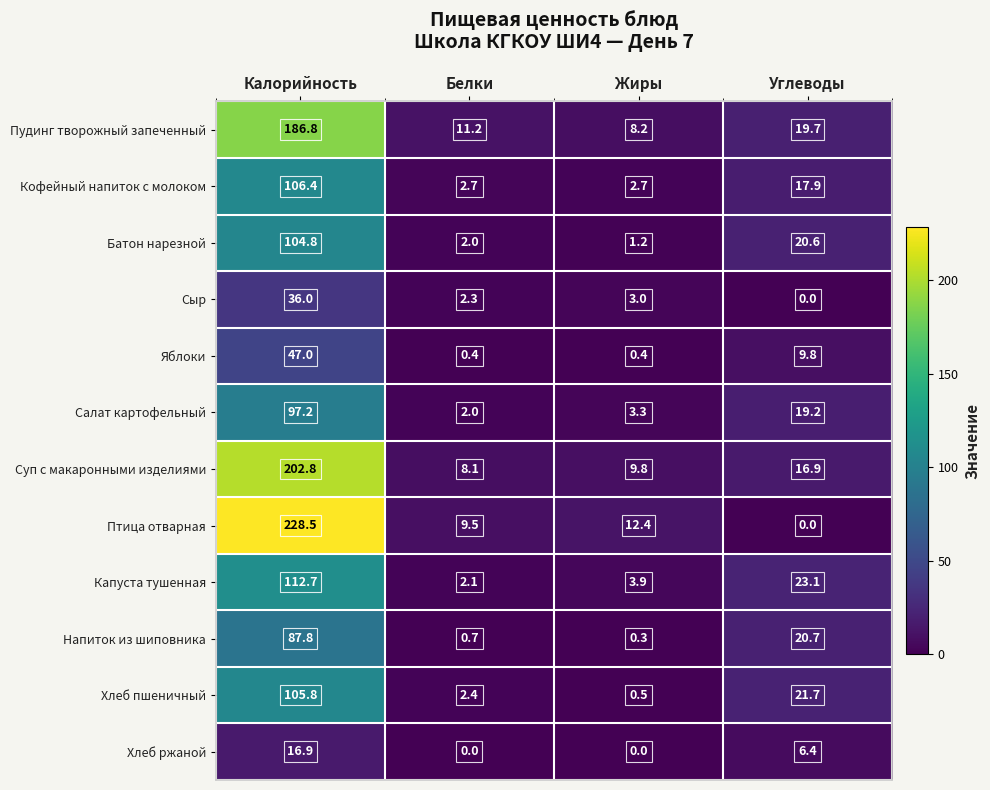

At which category is the sum across all series the highest?

Калорийность